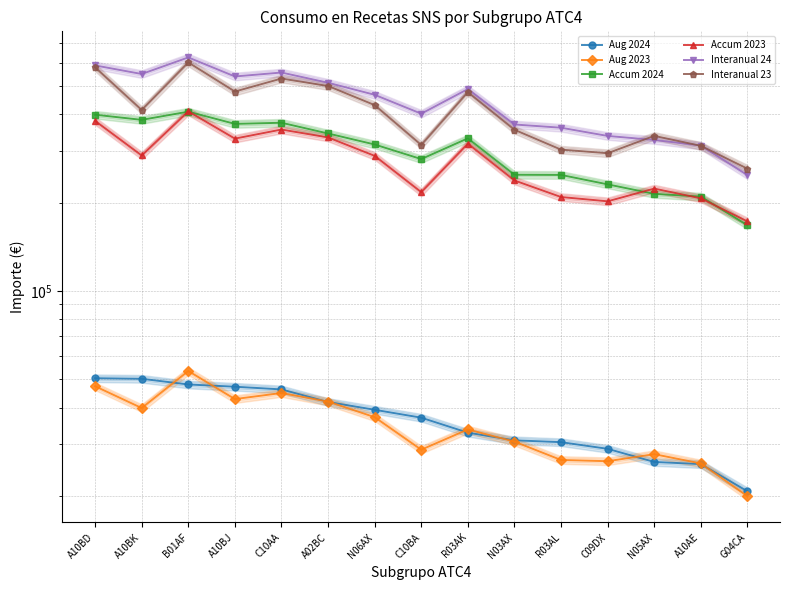

The value of Interanual 23 at C10AA is 529263.5. True or false?

True